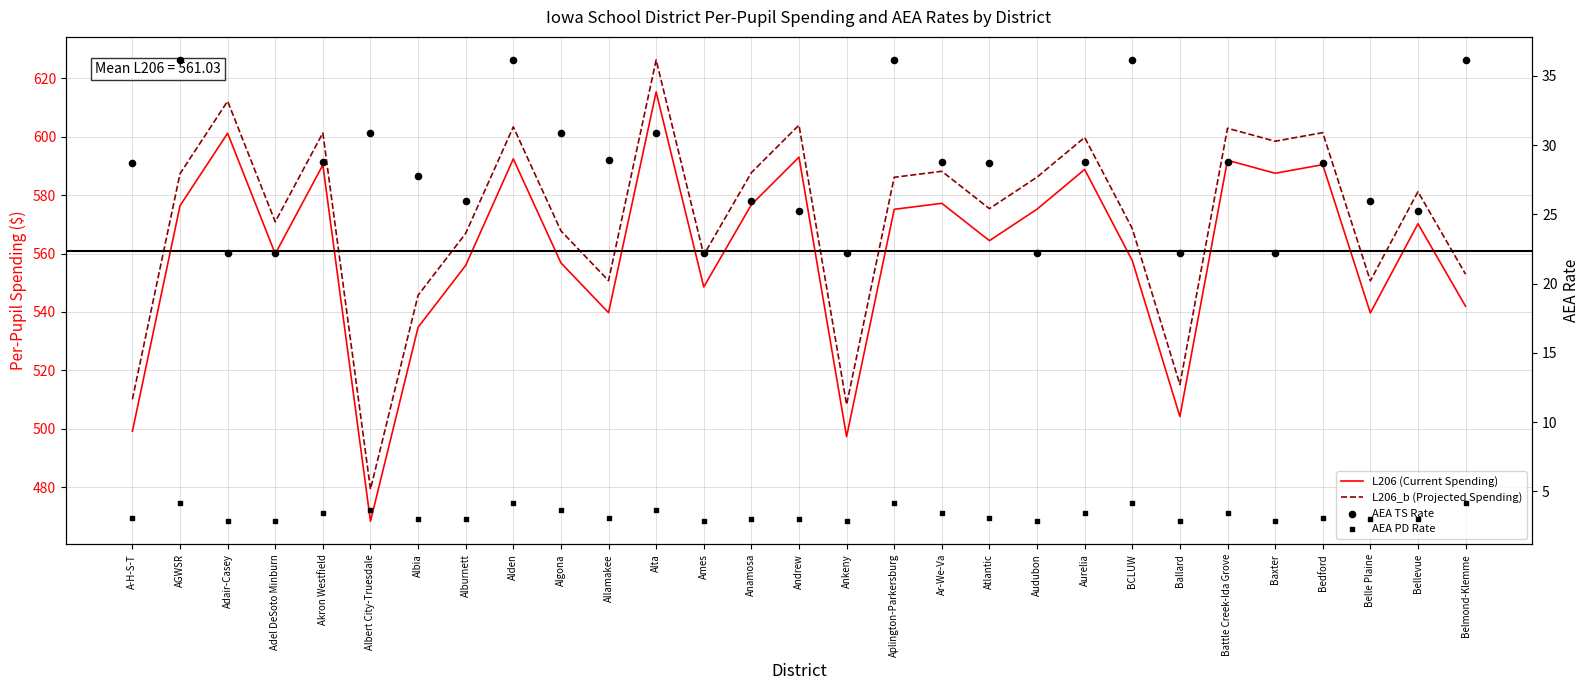

At how many categories does at least one series exceed 414?

29